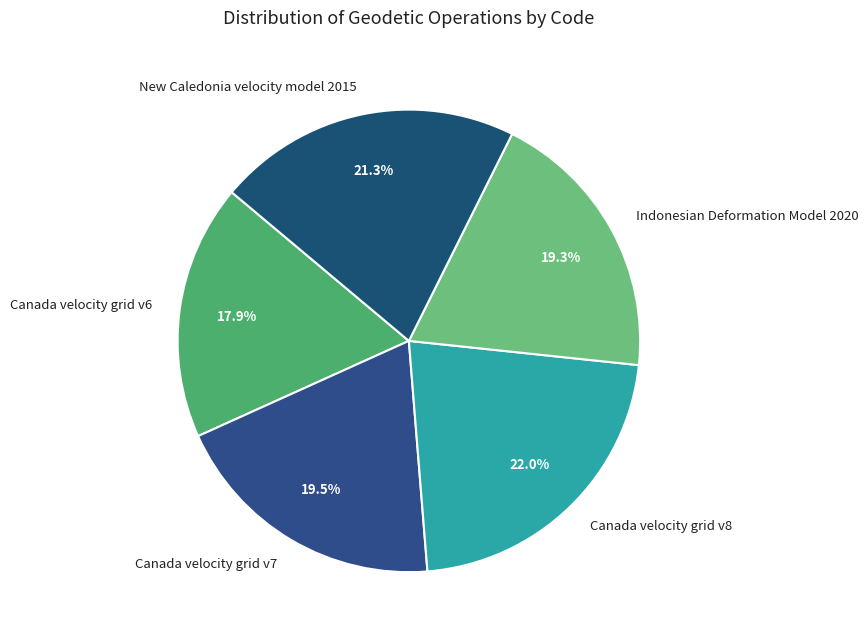

What is the smallest slice in the pie chart?

Canada velocity grid v6